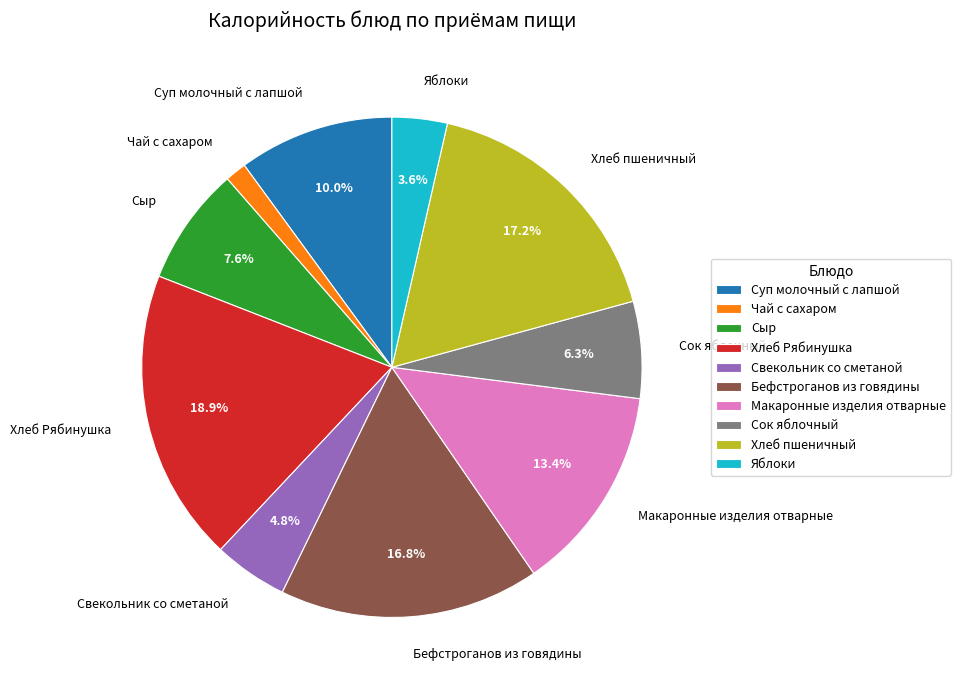

What percentage is the Макаронные изделия отварные slice, to the nearest percent?

13%